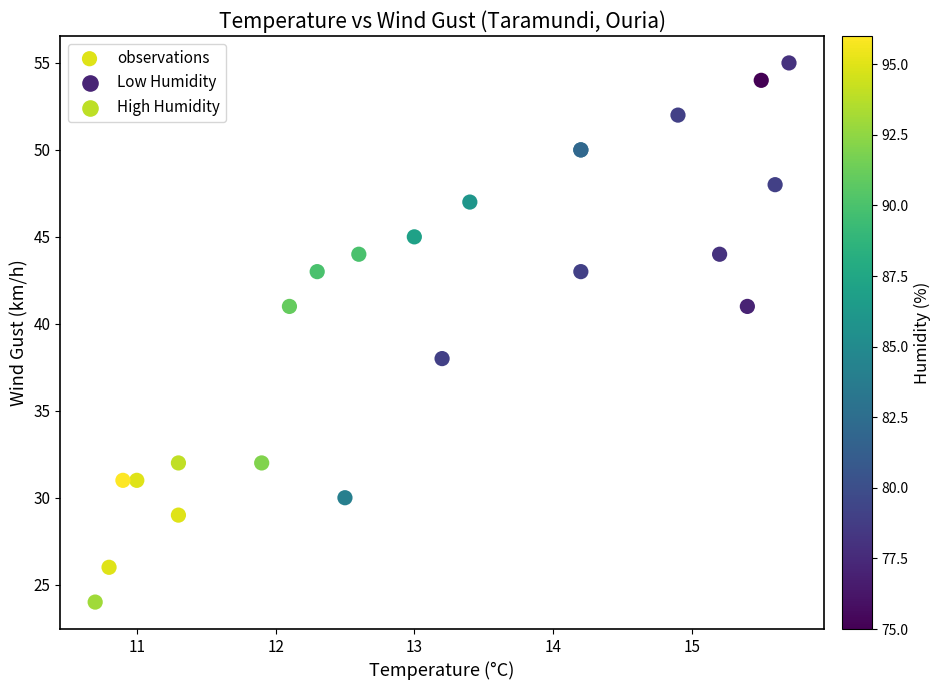

What Y value in the scatter plot is closest to 39?

38